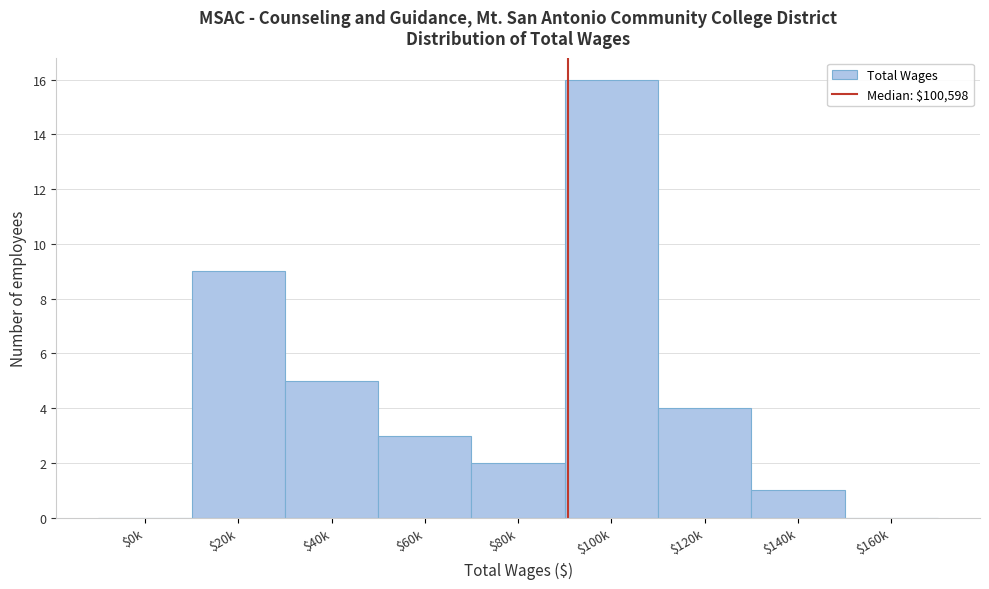

What is the greatest value displayed?

16